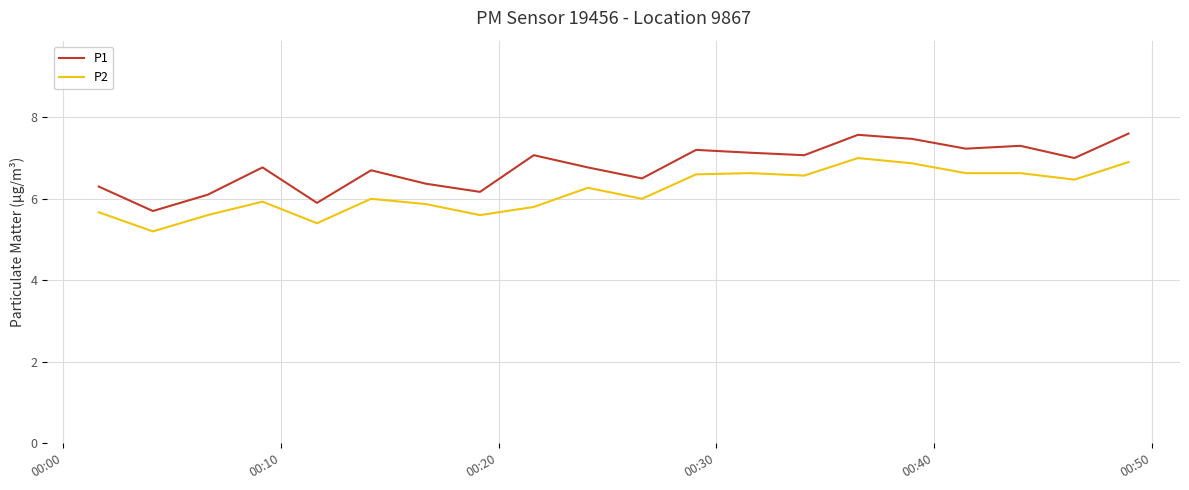

List the series in order of their overall mean, lowest first.

P2, P1